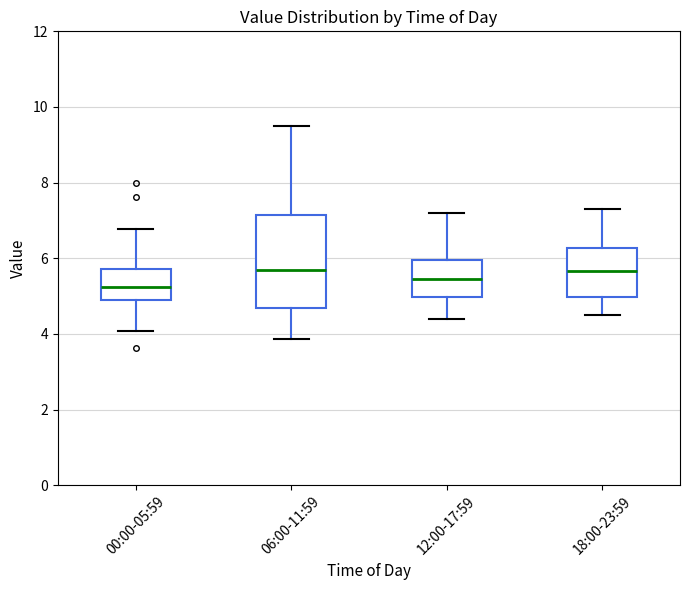

Reading left to right, read every box against the y-axis: the position of its median line, the range the box covers, and the ends of its whiskers. The values are not printed on the chart, so give them approximately, as read against the axis.

00:00-05:59: median 5.2, box 4.8 to 5.8, whiskers 4.0 to 6.8
06:00-11:59: median 5.8, box 4.6 to 7.2, whiskers 3.8 to 9.6
12:00-17:59: median 5.4, box 5.0 to 6.0, whiskers 4.4 to 7.2
18:00-23:59: median 5.6, box 5.0 to 6.2, whiskers 4.6 to 7.4